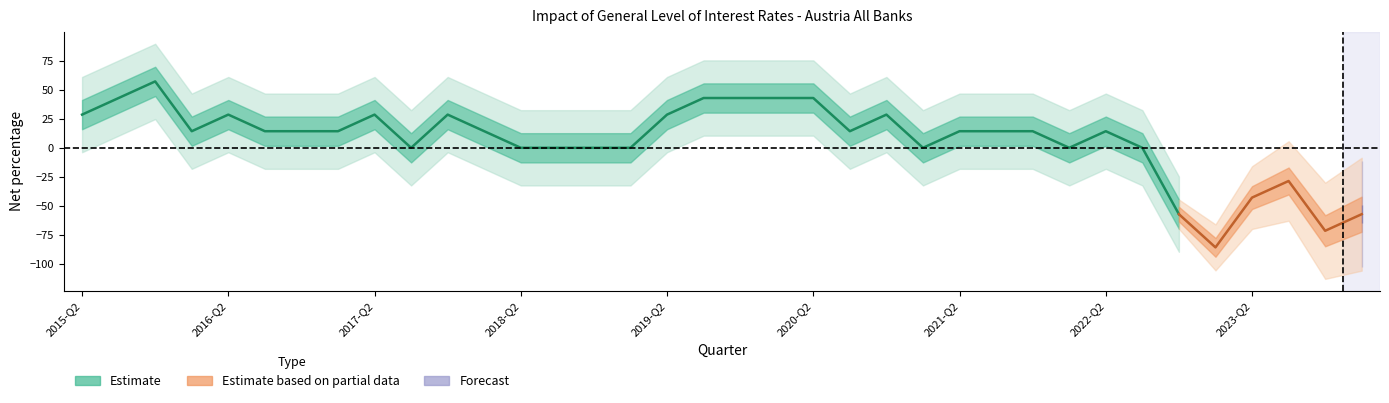

Reading left to right, transcribe all the data shown in this chart.

28.6	42.9	57.1	14.3	28.6	14.3	14.3	14.3	28.6	0.0	28.6	14.3	0.0	0.0	0.0	0.0	28.6	42.9	42.9	42.9	42.9	14.3	28.6	0.0	14.3	14.3	14.3	0.0	14.3	0.0	-57.1	-85.7	-42.9	-28.6	-71.4	-57.1